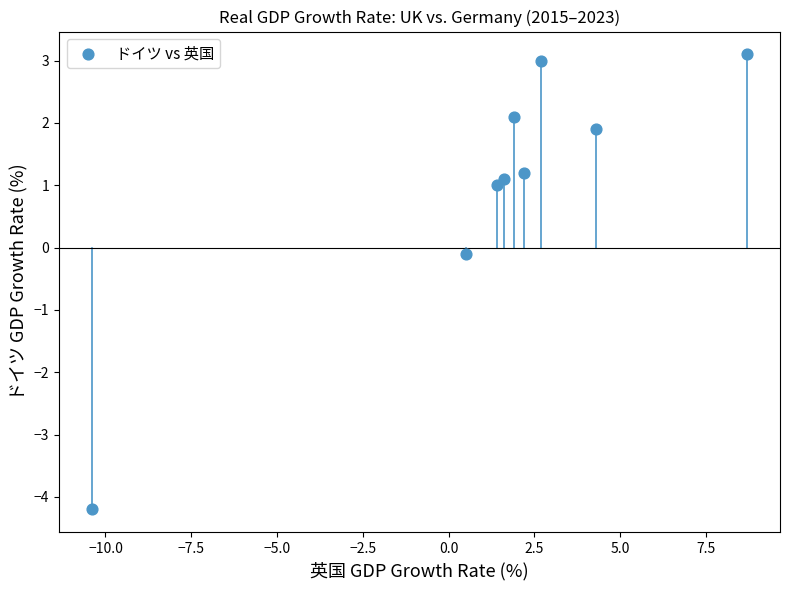

What is the range of X values (max minus min)?

19.1